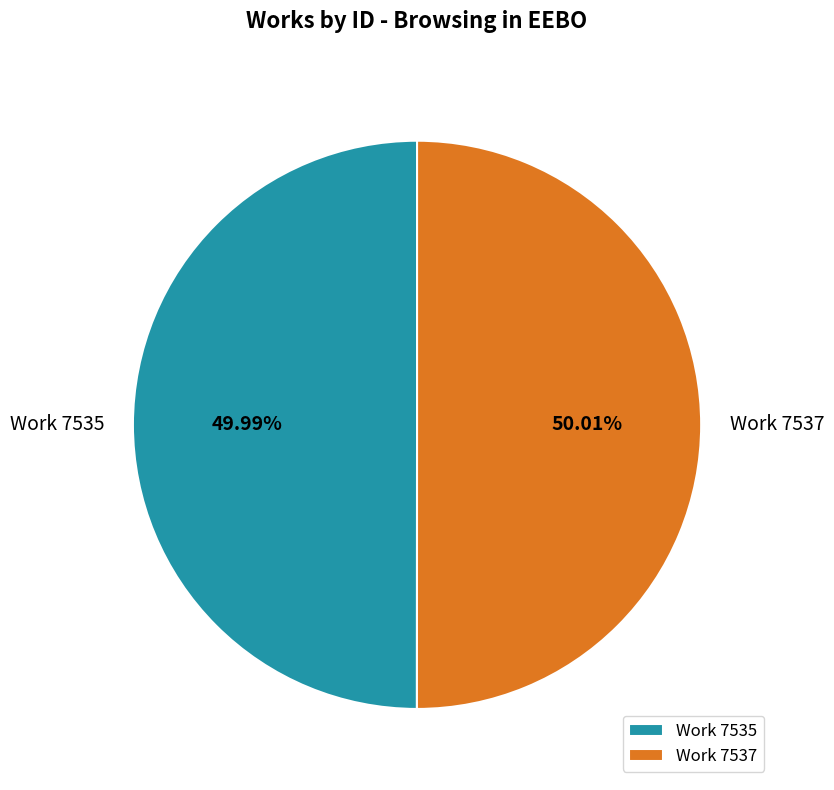

Is there a majority slice in this chart?

Yes